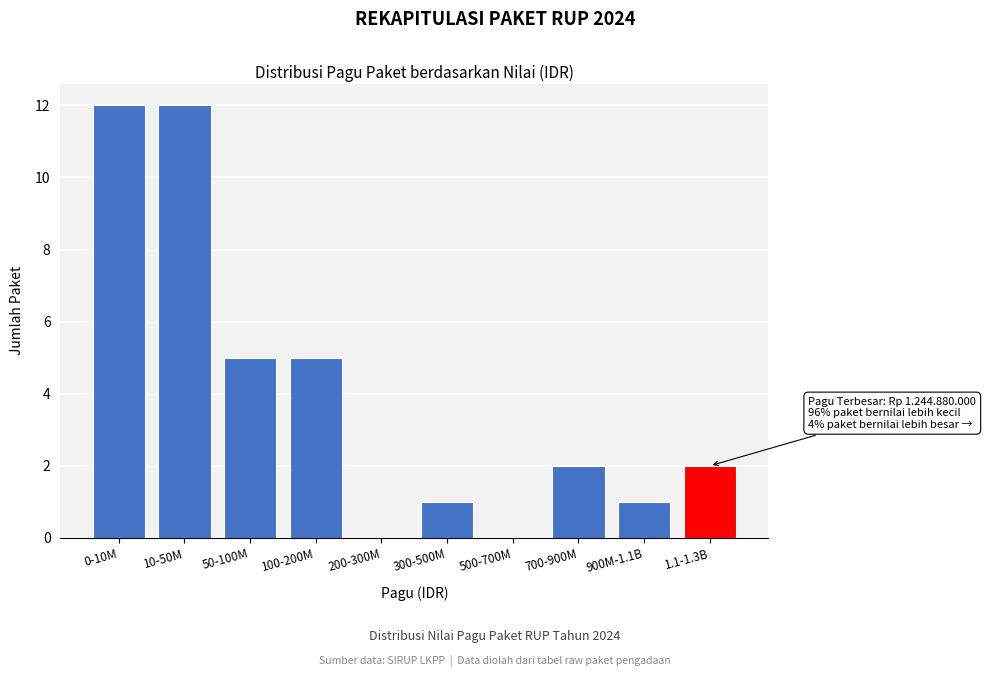

Reading right to left, list all the values displayed in this chart.

1.1-1.3B=2	900M-1.1B=1	700-900M=2	500-700M=0	300-500M=1	200-300M=0	100-200M=5	50-100M=5	10-50M=12	0-10M=12